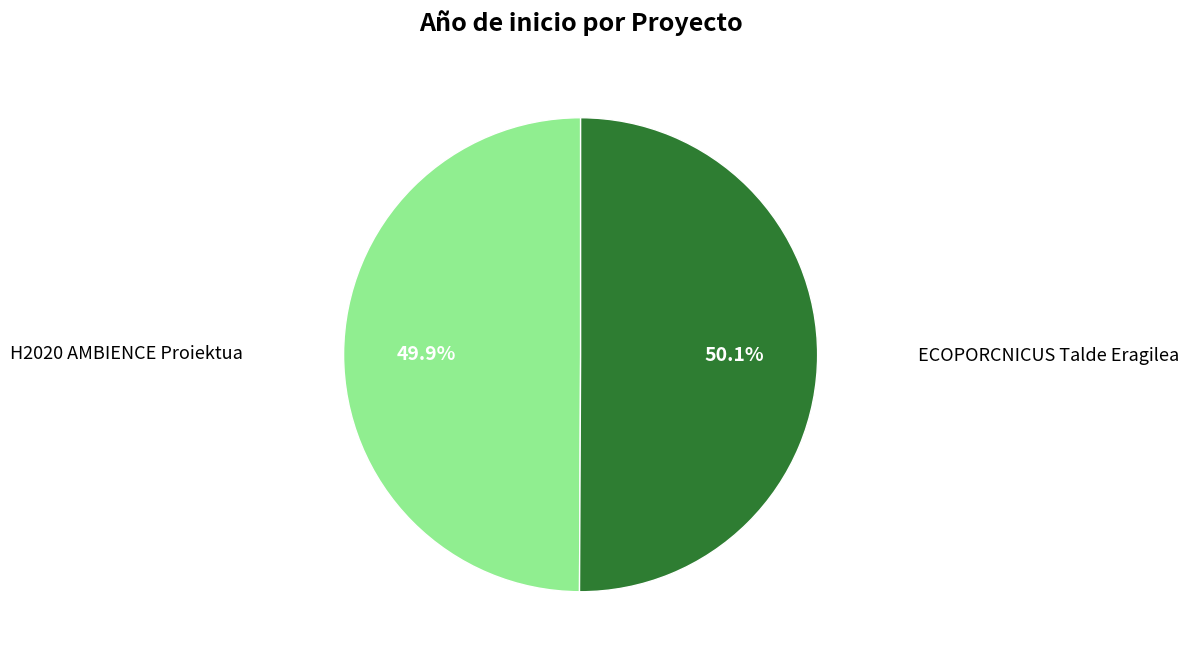

Does any single category account for the majority?

Yes